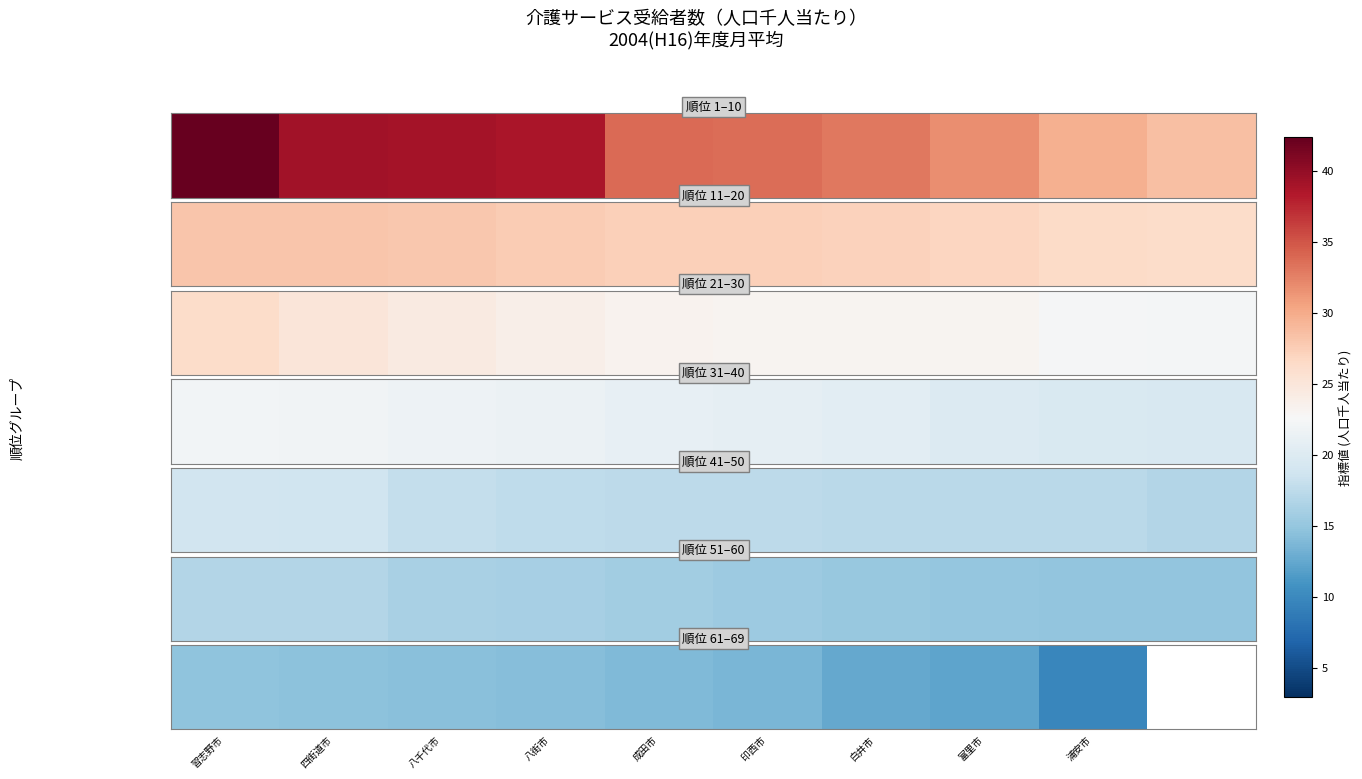

The value at 白井市 is 5.1. True or false?

False